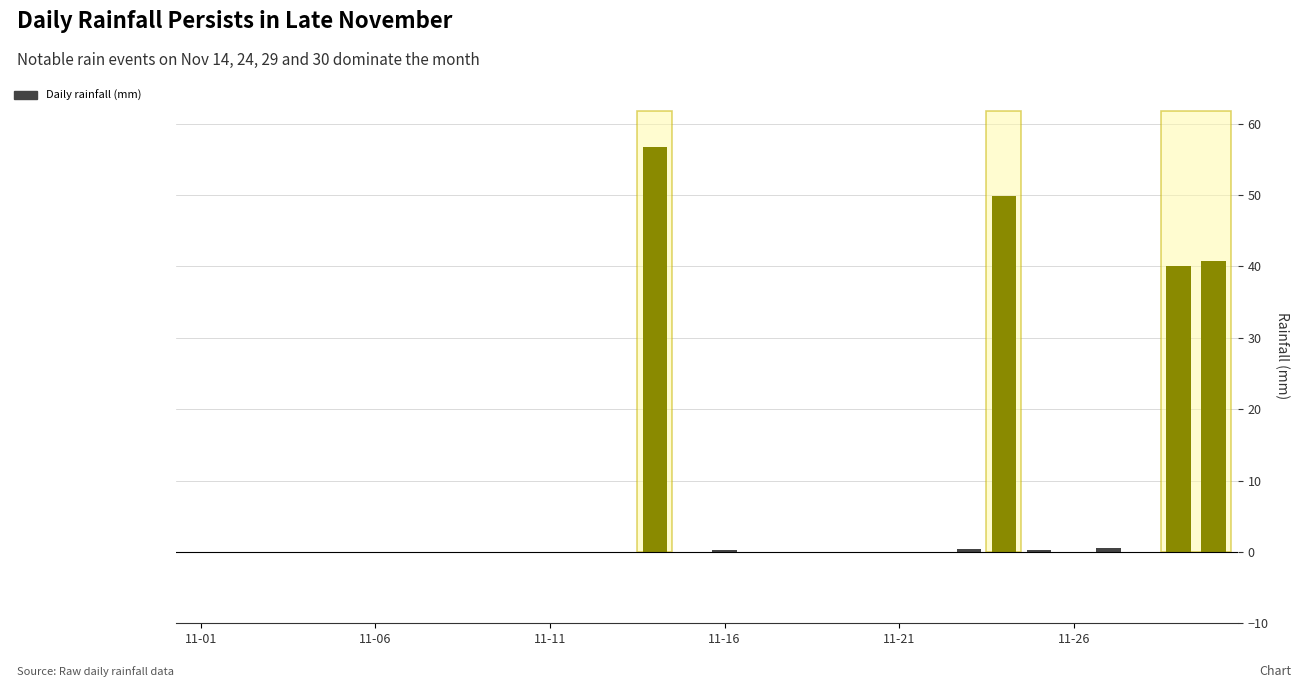

What is the sum of all values?

188.8